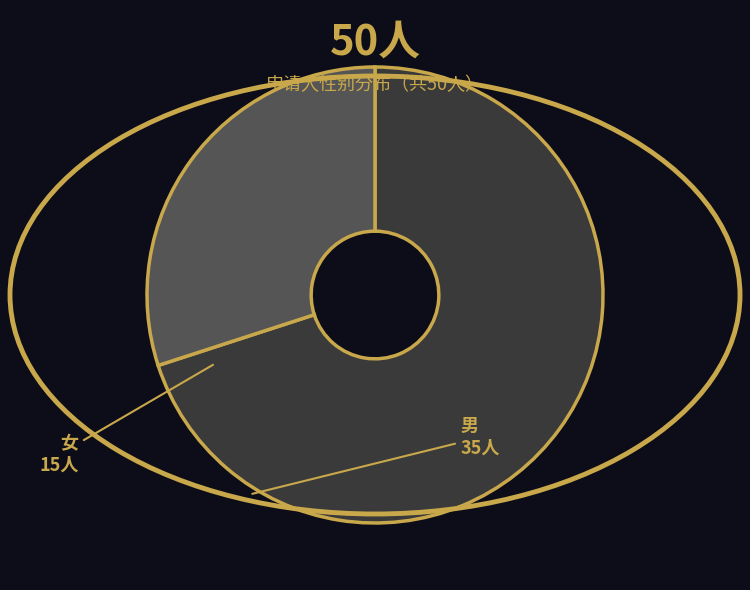

True or false: 男 accounts for 70% of the total.

True